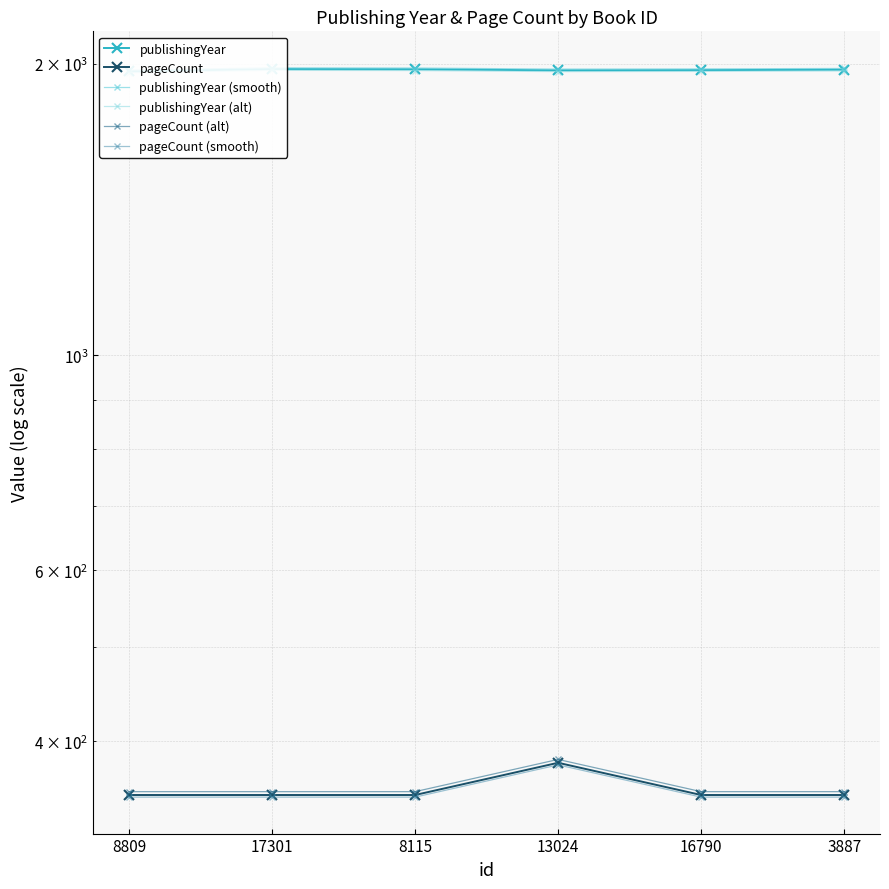

What is the difference between the maximum and minimum values in the publishingYear (alt) series?

11.0